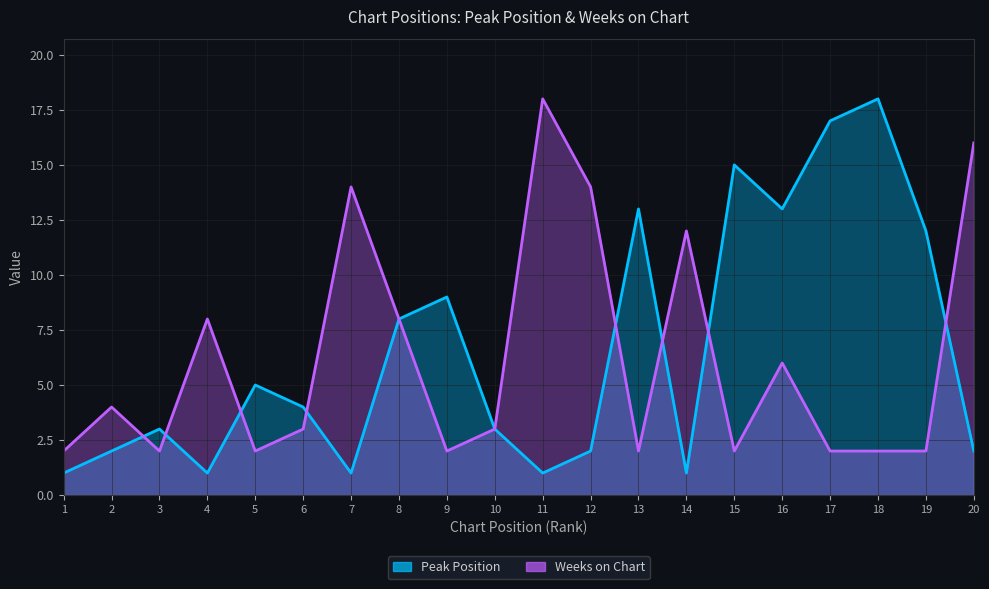

Reading left to right, what are all the values shown in this chart?

Peak Position: 1	2	3	1	5	4	1	8	9	3	1	2	13	1	15	13	17	18	12	2
Weeks on Chart: 2	4	2	8	2	3	14	8	2	3	18	14	2	12	2	6	2	2	2	16